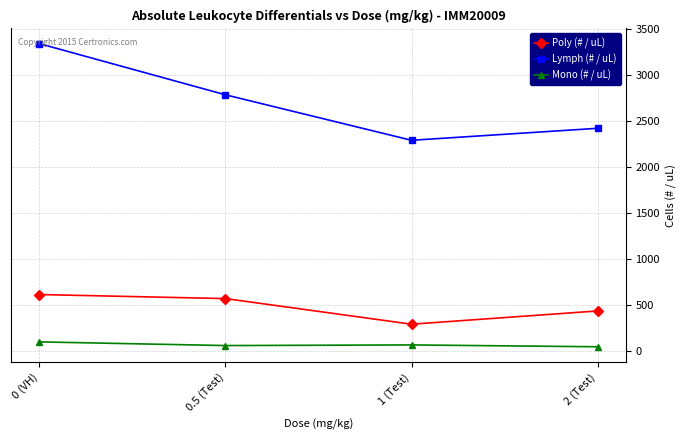

At which label is Poly (# / uL) closest to 455?

2 (Test)